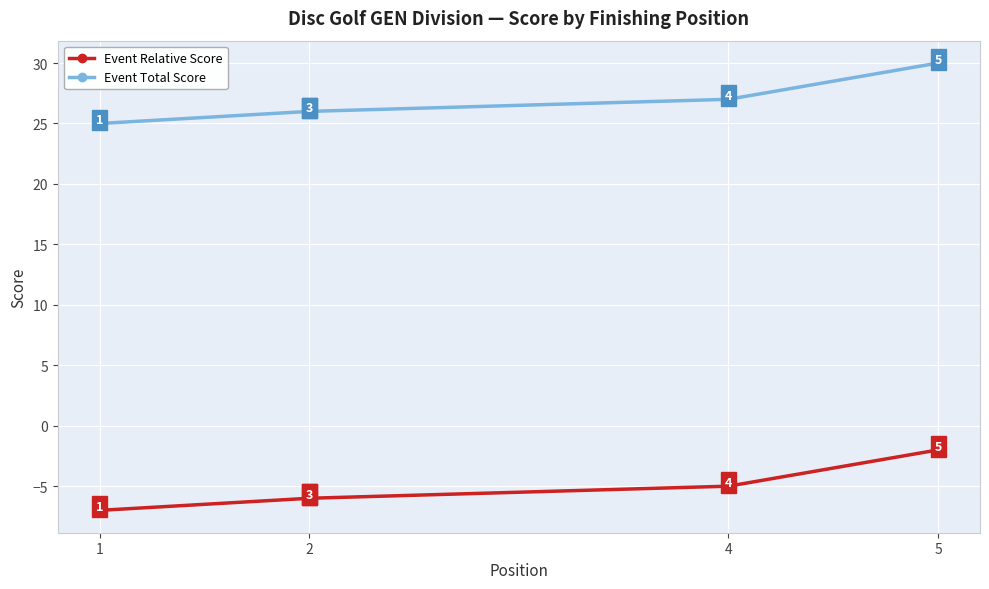

Rank the series by their maximum value, from highest to lowest.

Event Total Score, Event Relative Score